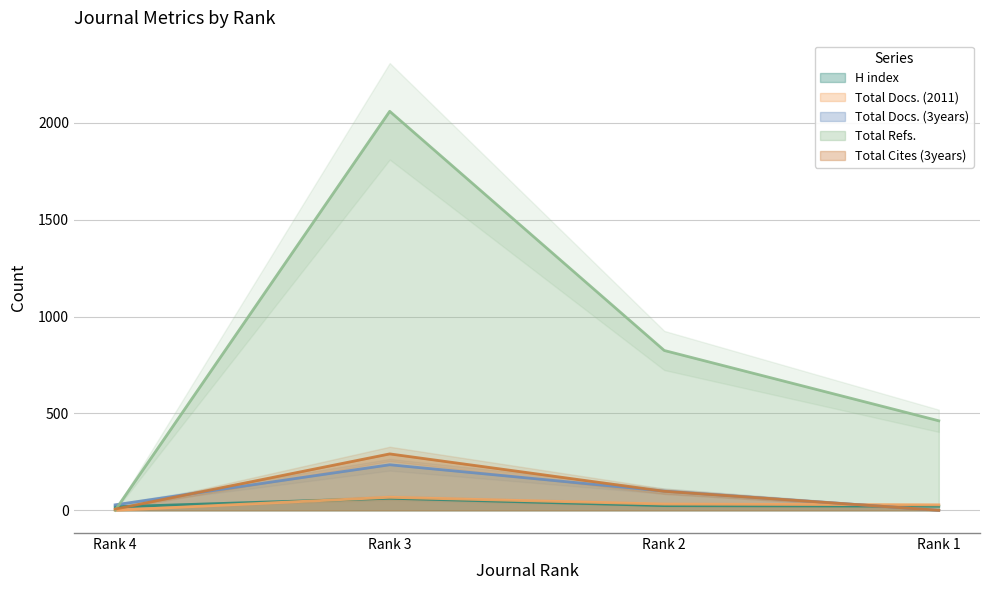

Between Rank 4 and Rank 3, which series saw the biggest shift?

Total Refs.